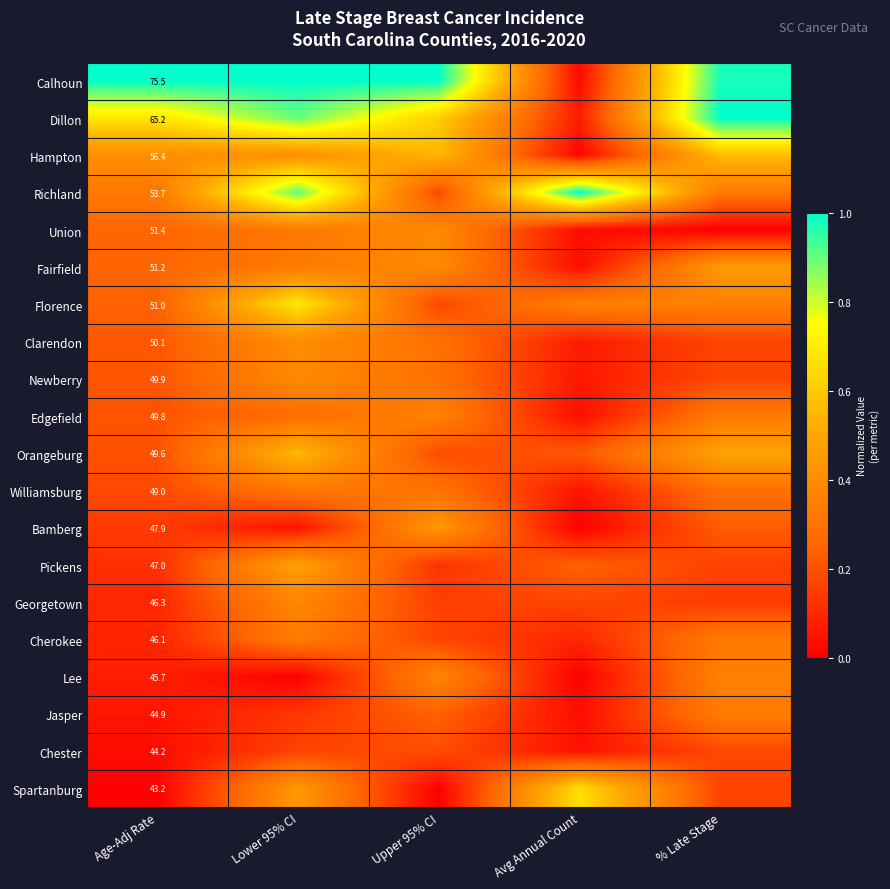

Which label corresponds to the largest value in the chart?

Age-Adj Rate